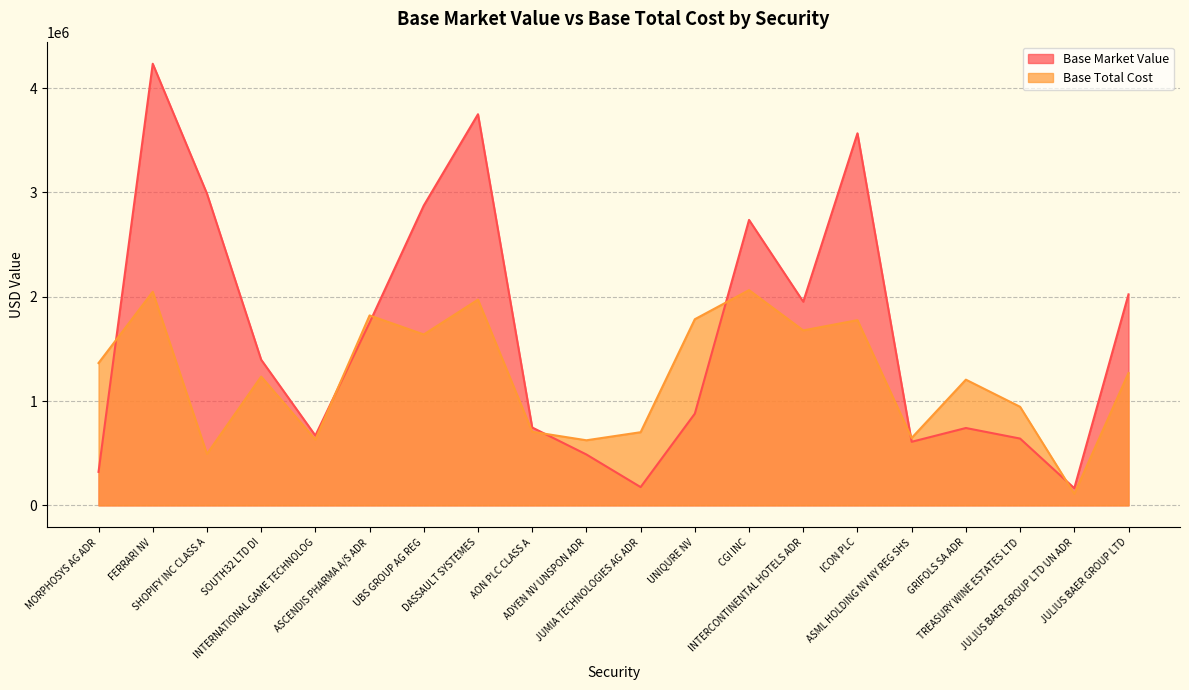

The Base Total Cost series shows 1821156.8 at ASCENDIS PHARMA A/S ADR. True or false?

True